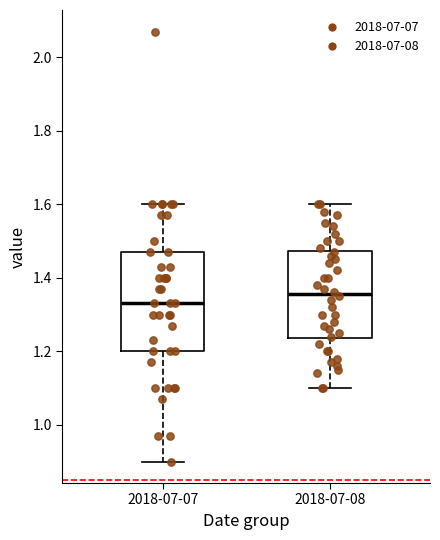

Which box's median line is the lowest?

2018-07-07